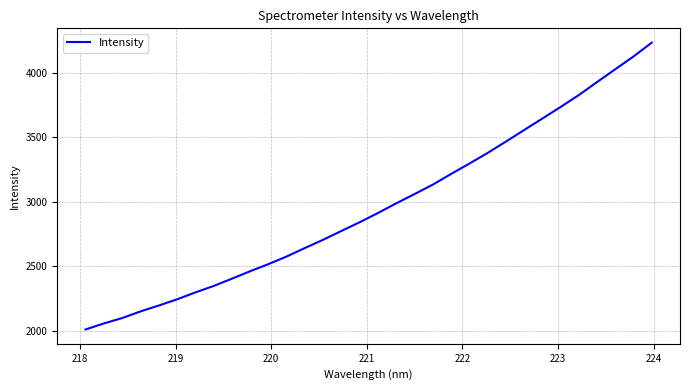

What is the smallest value displayed?

2010.3